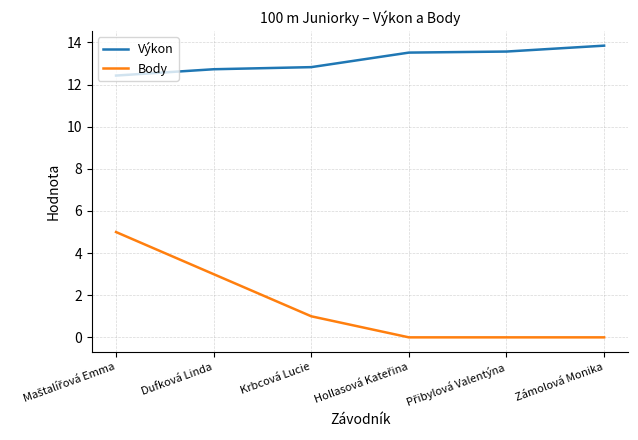

What is the maximum value for Body?

5.0